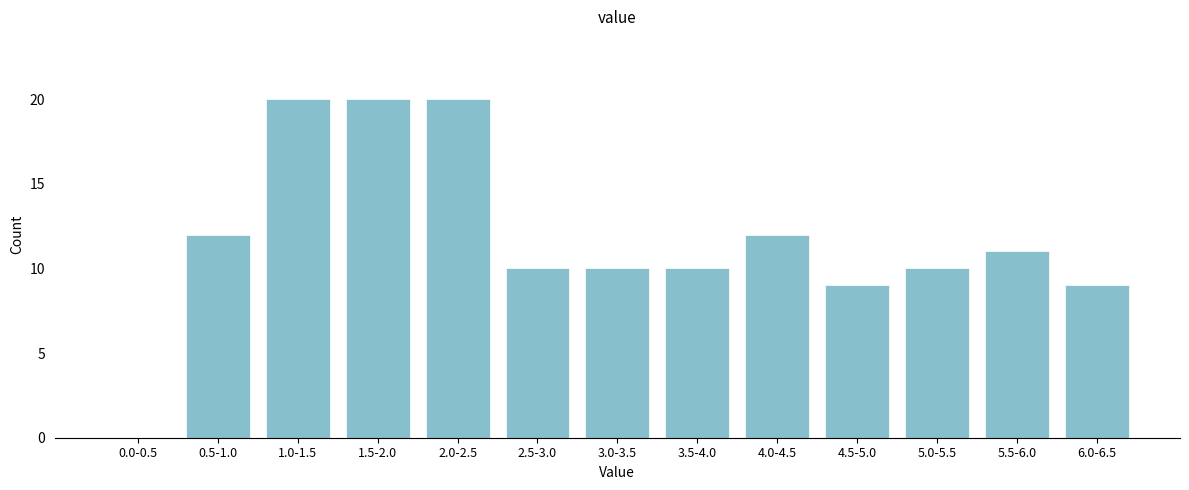

Reading left to right, extract all data points from this chart.

0.0-0.5=0	0.5-1.0=12	1.0-1.5=20	1.5-2.0=20	2.0-2.5=20	2.5-3.0=10	3.0-3.5=10	3.5-4.0=10	4.0-4.5=12	4.5-5.0=9	5.0-5.5=10	5.5-6.0=11	6.0-6.5=9